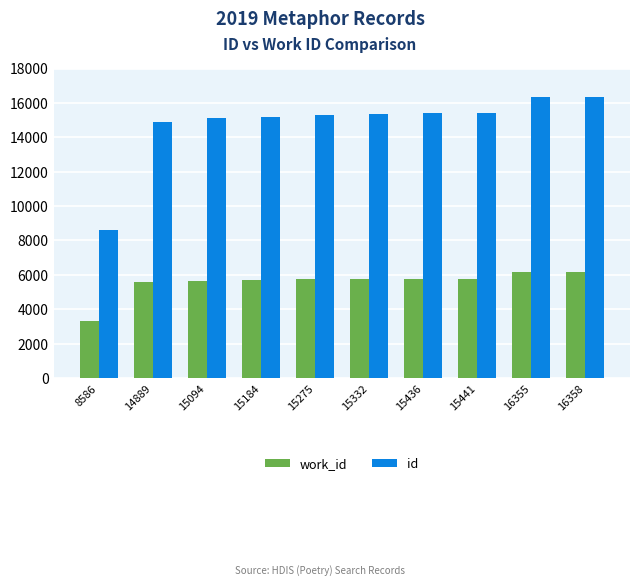

Which series has the largest range (max minus min)?

id